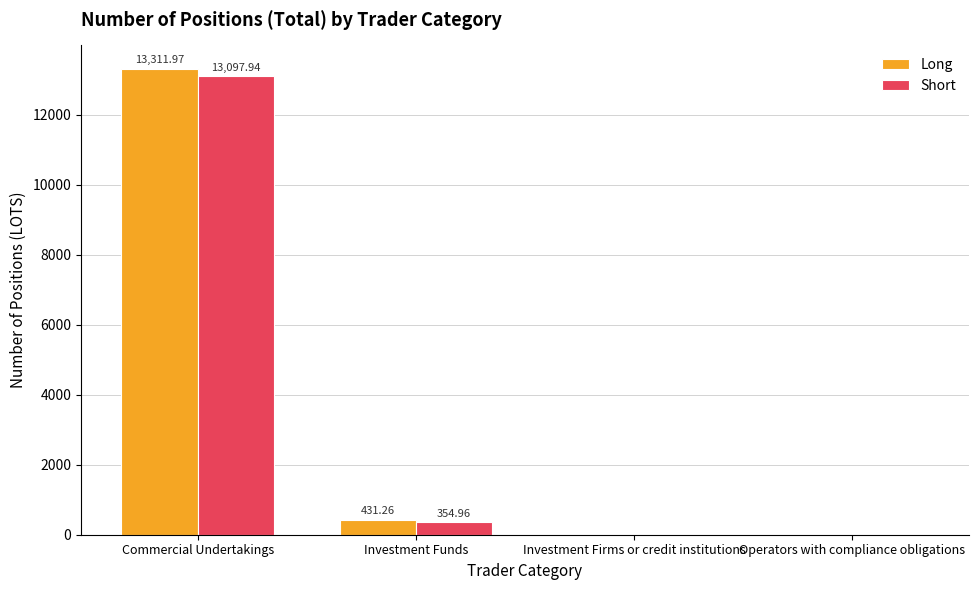

Which series changed the most between Investment Funds and Operators with compliance obligations?

Long